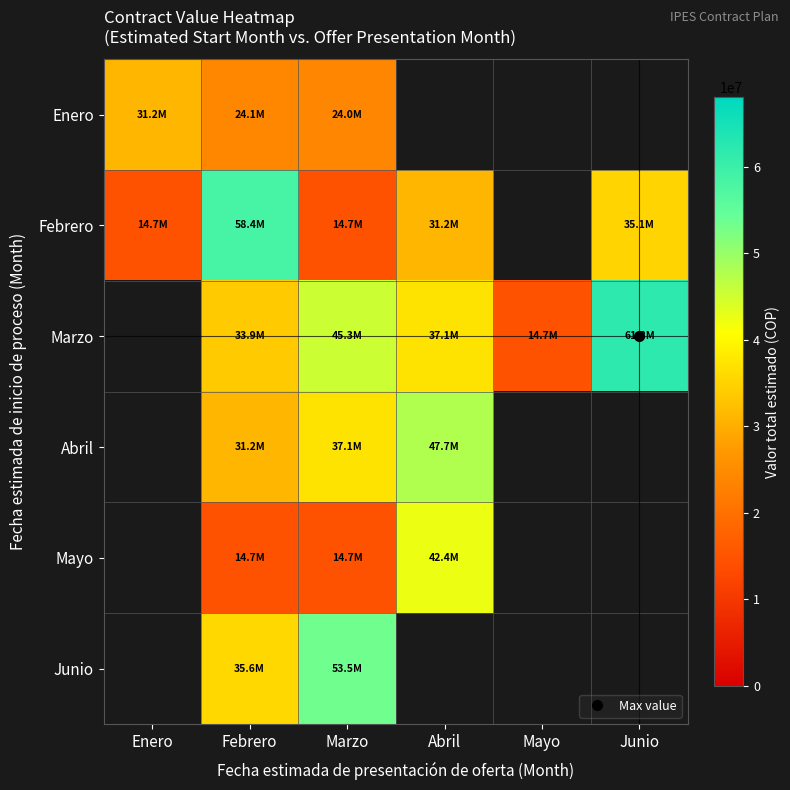

How many values in Junio are above zero?

2